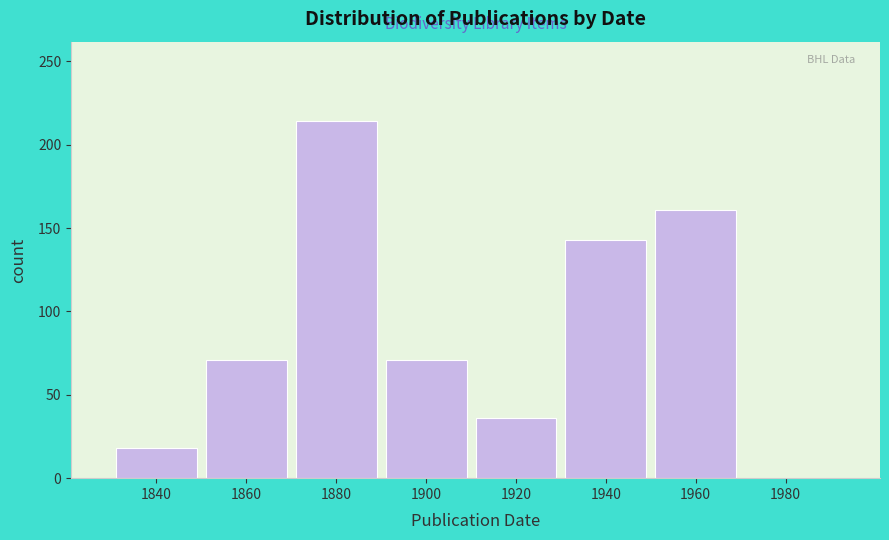

Reading left to right, extract all data points from this chart.

1840=18	1860=71	1880=214	1900=71	1920=36	1940=143	1960=161	1980=0